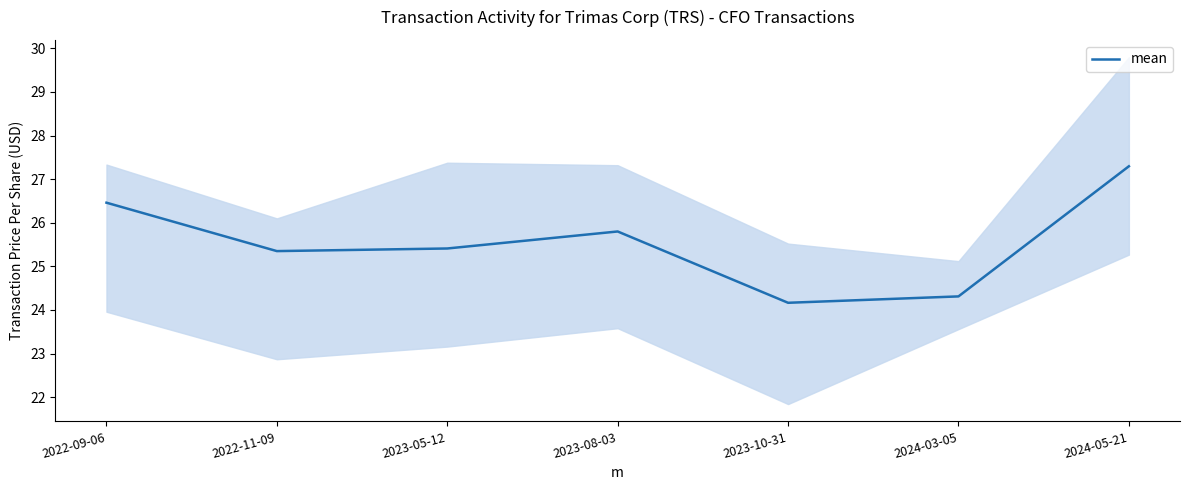

True or false: there are more than 2 points higher than both neighbors.

False